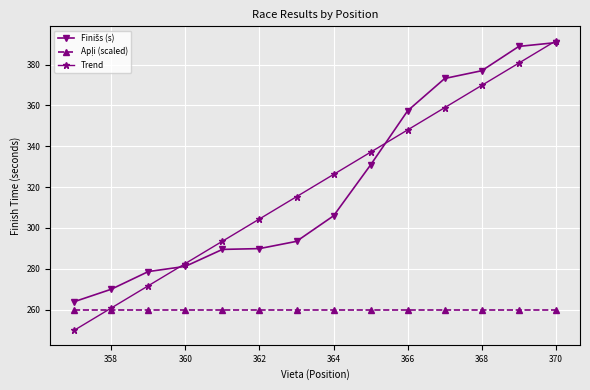

What is the value of the Trend point at the 12th from the left?

369.8